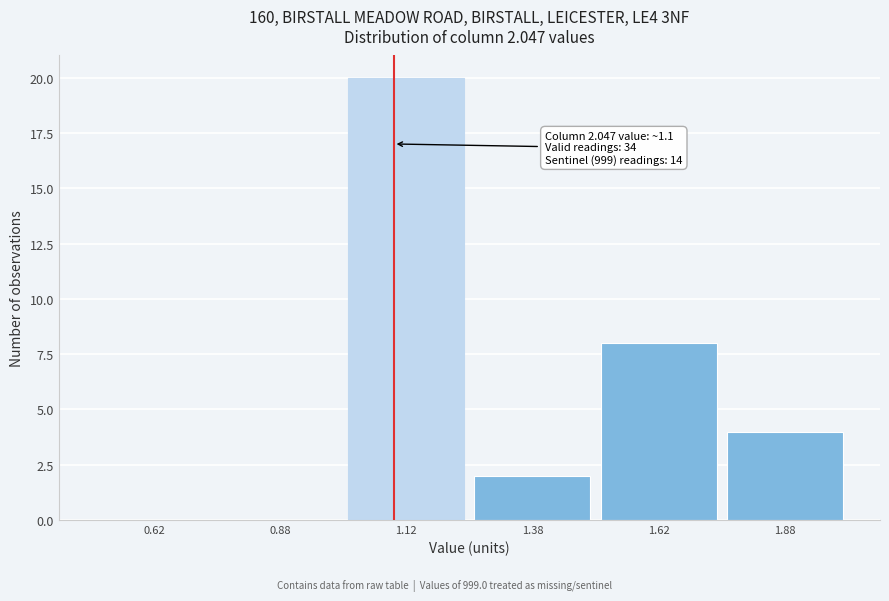

Over which range of the x-axis is the bar tallest?

1.00 to 1.25